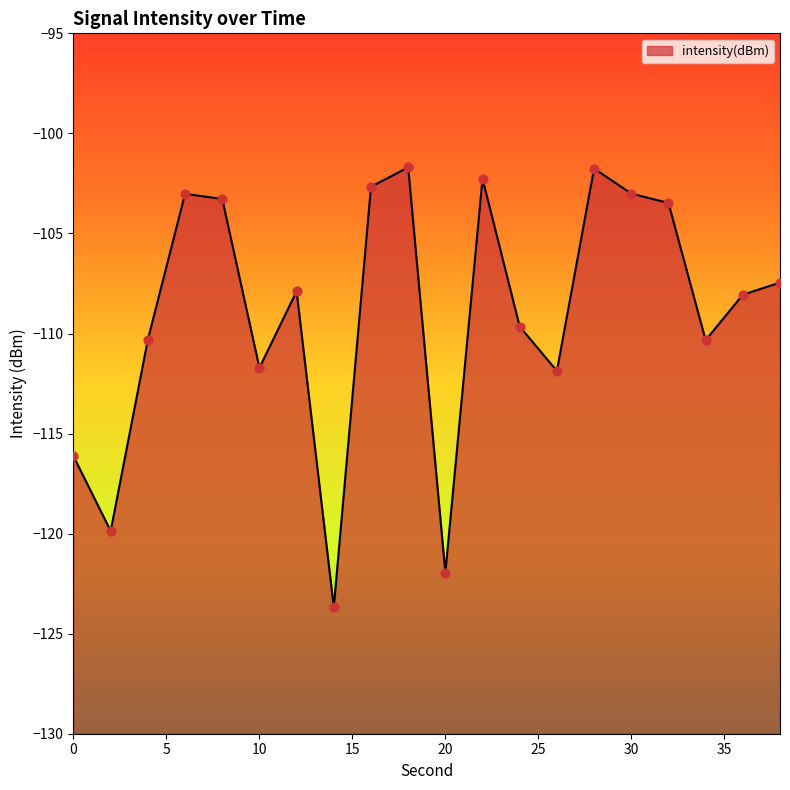

Between 22 and 8, which is larger?

22